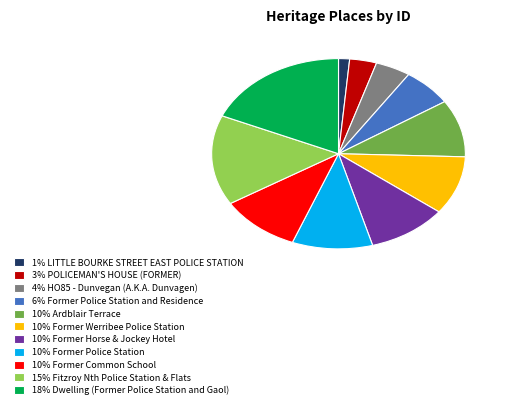

Between 18% Dwelling (Former Police Station and Gaol) and 10% Former Common School, which is larger?

18% Dwelling (Former Police Station and Gaol)